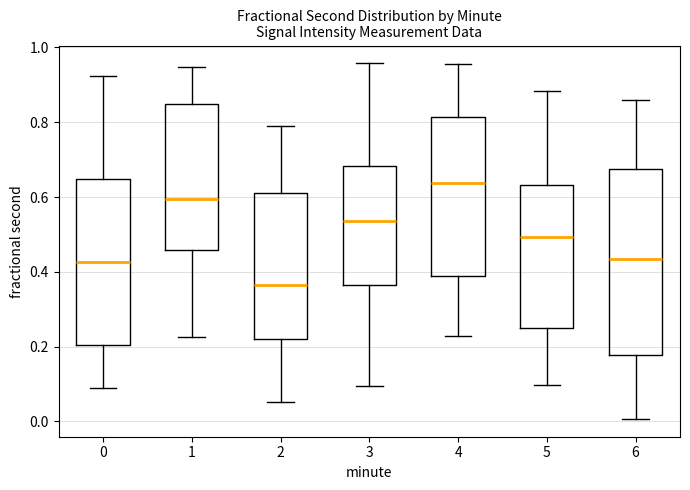

Reading left to right, transcribe this box plot: for each box, give where its median line is, the range the box spans, and where its two whiskers end, as read against the y-axis. The values are not printed on the chart, so give them approximately, as read against the axis.

0: median 0.42, box 0.20 to 0.64, whiskers 0.08 to 0.92
1: median 0.60, box 0.46 to 0.84, whiskers 0.22 to 0.94
2: median 0.36, box 0.22 to 0.62, whiskers 0.06 to 0.78
3: median 0.54, box 0.36 to 0.68, whiskers 0.10 to 0.96
4: median 0.64, box 0.38 to 0.82, whiskers 0.22 to 0.96
5: median 0.50, box 0.26 to 0.64, whiskers 0.10 to 0.88
6: median 0.44, box 0.18 to 0.68, whiskers 0.00 to 0.86